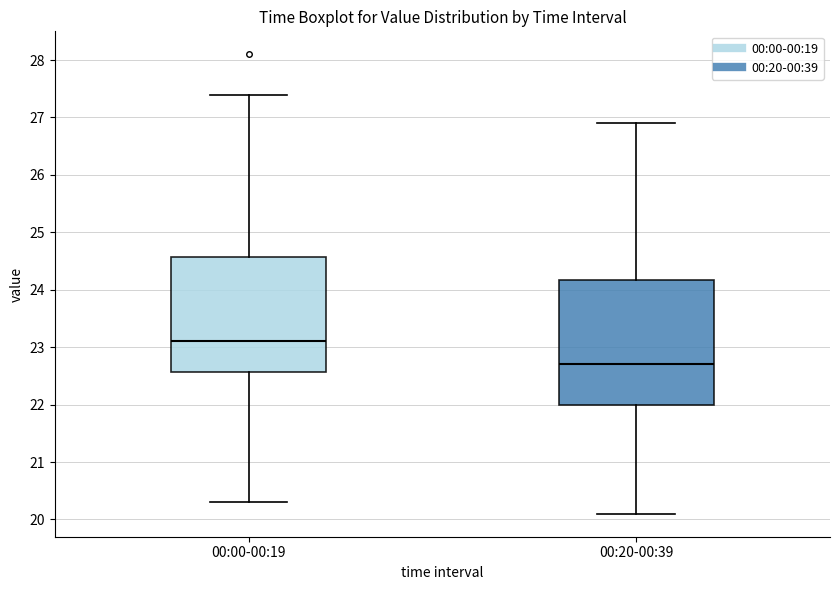

Where does the median line of the box for 00:20-00:39 sit on the y-axis? The values are not printed on the chart, so give them approximately, as read against the axis.

22.7